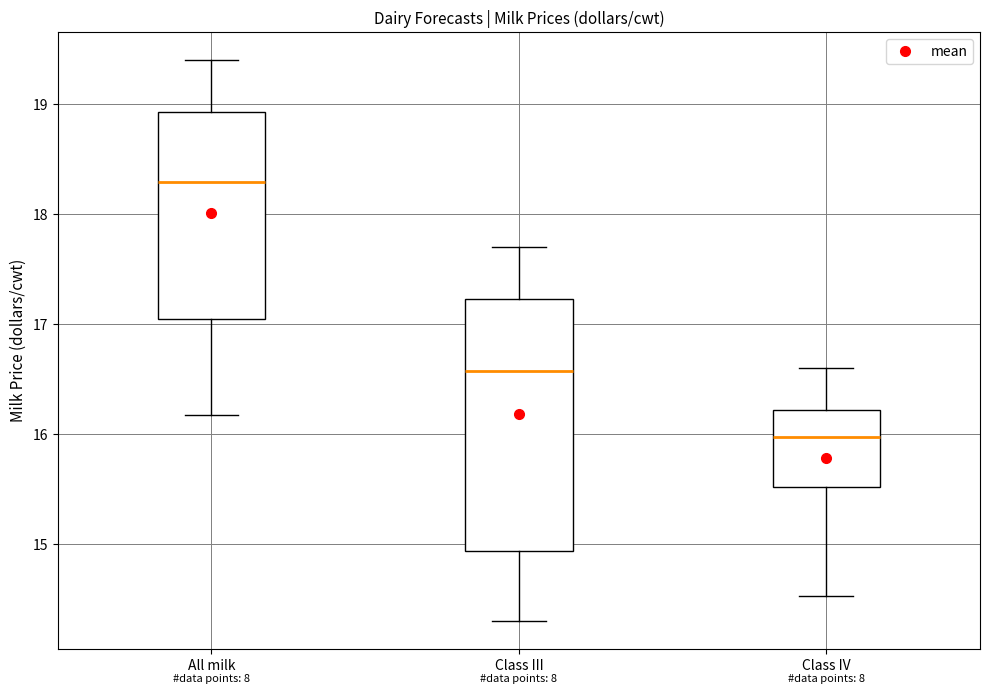

Which box's median line is the lowest?

Class IV